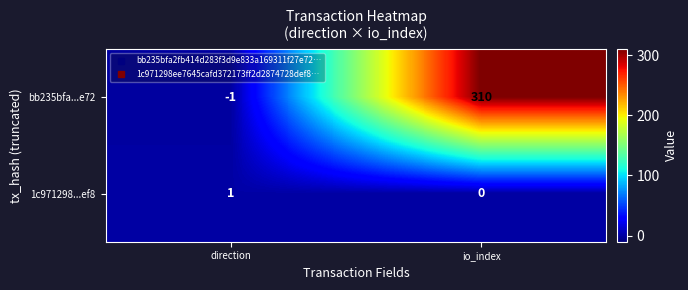

What is the difference between the maximum and minimum values in the bb235bfa...e72 series?

311